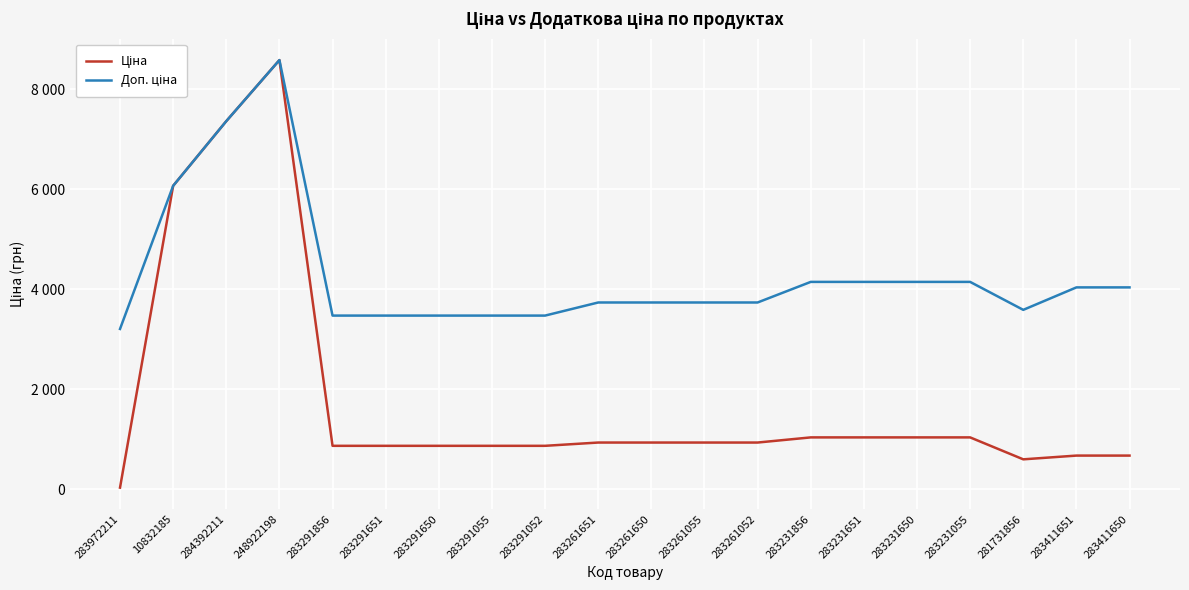

Does the chart have visible grid lines?

Yes